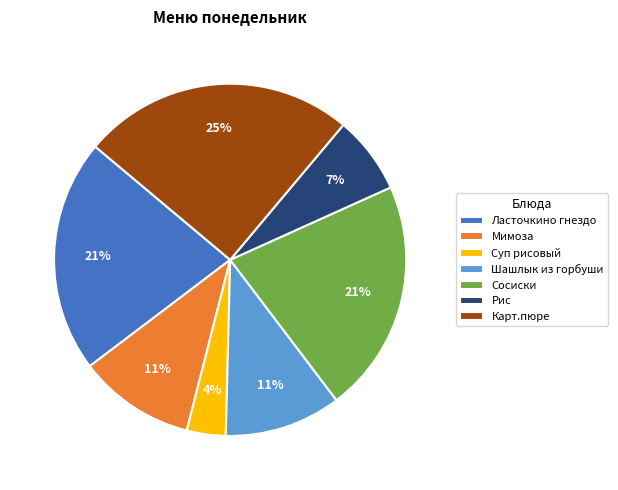

Is the sum of Шашлык из горбуши and Карт.пюре greater than half?

No